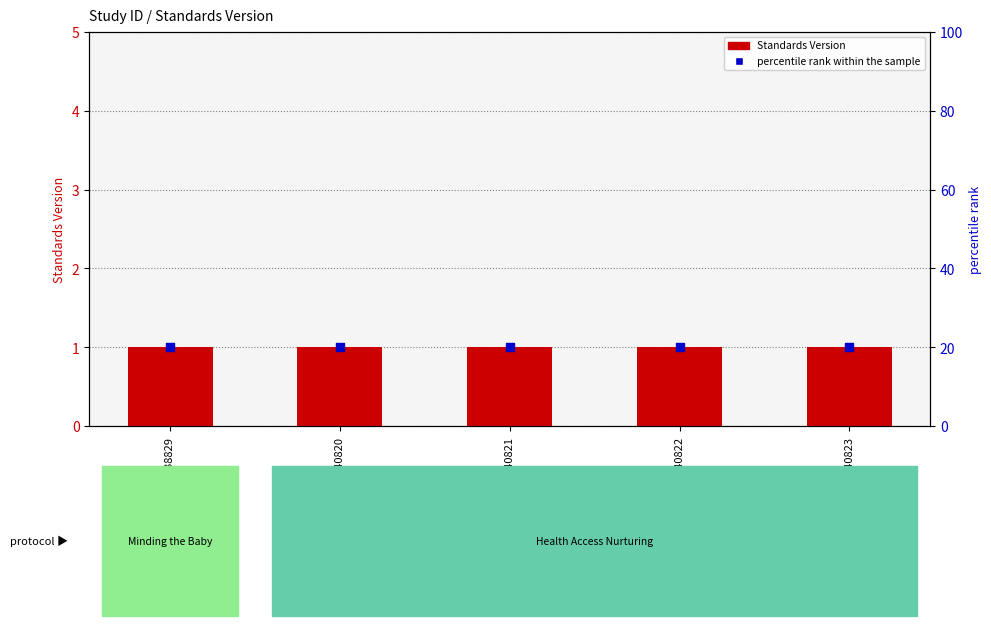

Which series contains the lowest Y value?

Standards Version